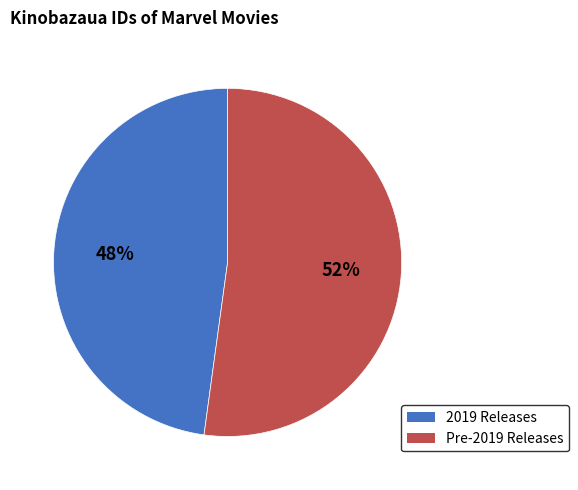

Which category has the smallest portion of the pie?

2019 Releases